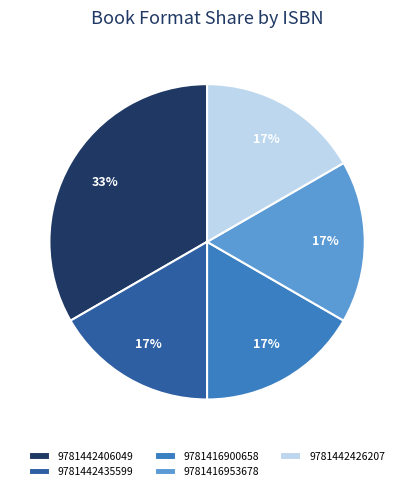

Is there any slice that represents more than half of the pie?

No